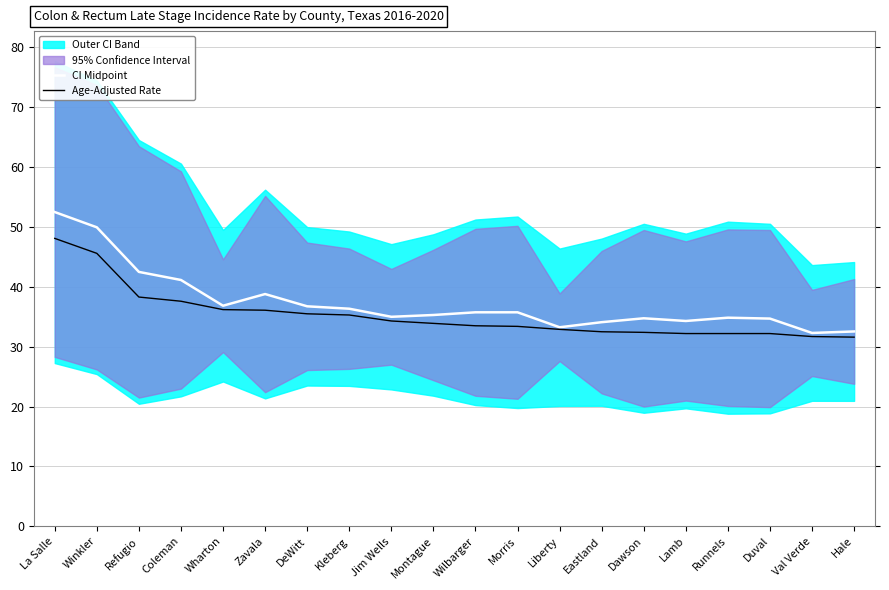

What is the label of the 17th point from the right?

Coleman